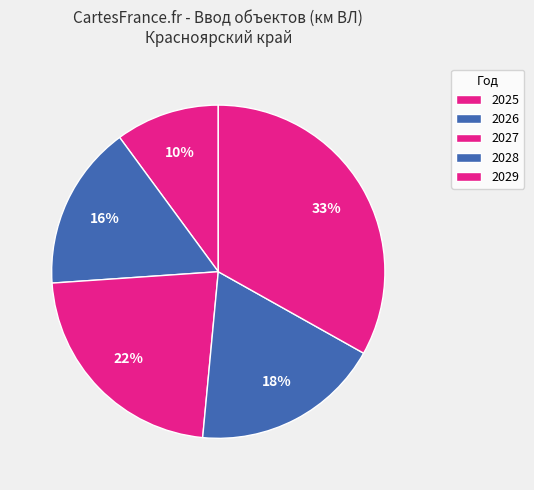

Count the number of slices in the pie.

5